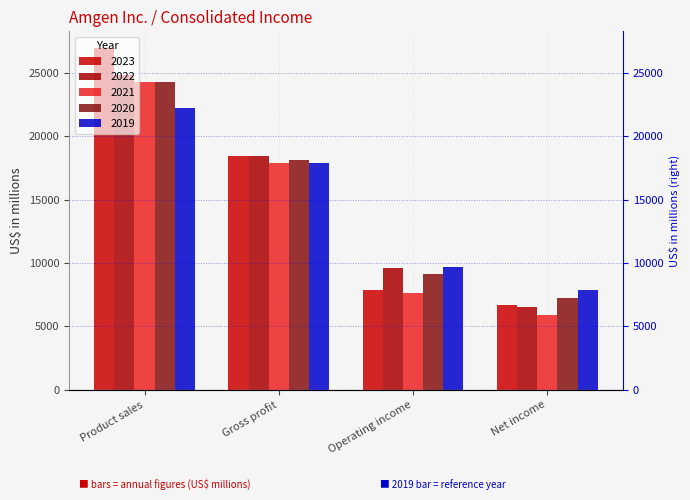

What position from the left is Operating income?

3